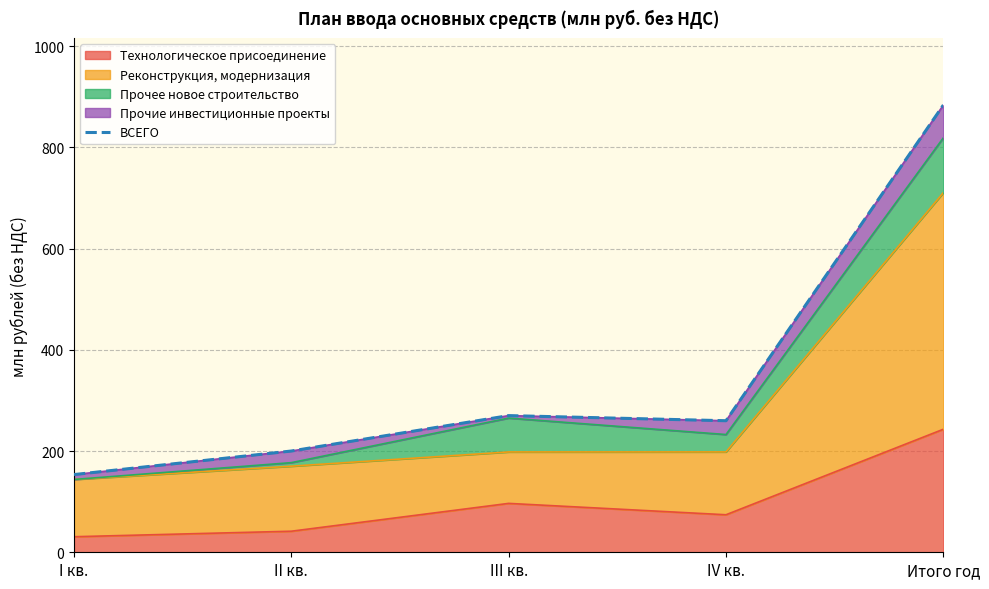

Where is the first local maximum?

III кв.